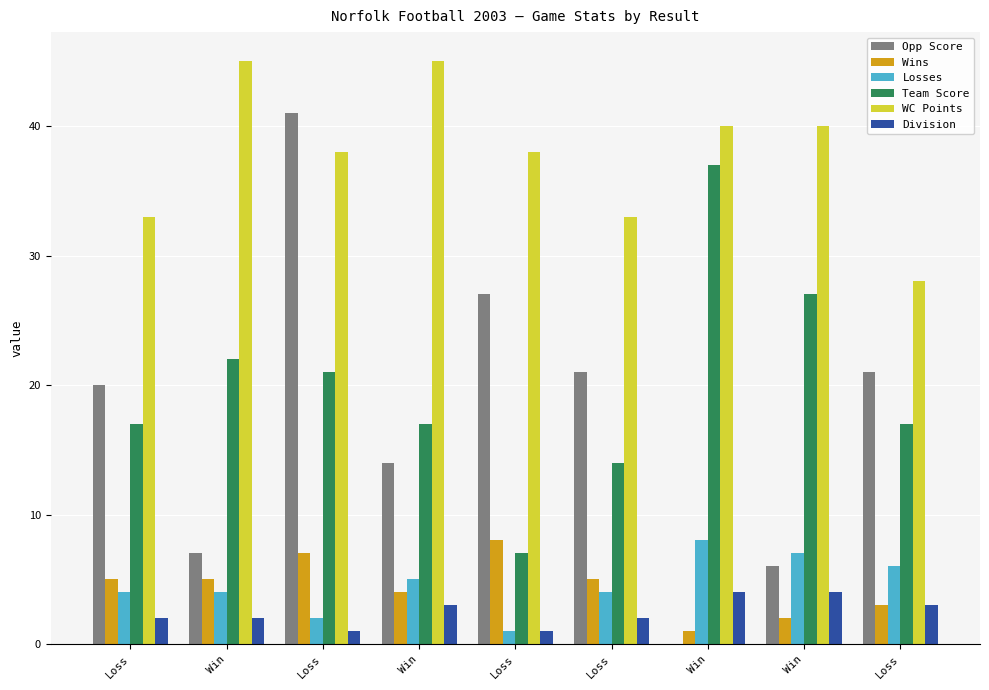

Reading right to left, extract all data points from this chart.

Opp Score: 21	6	0	21	27	14	41	7	20
Wins: 3	2	1	5	8	4	7	5	5
Losses: 6	7	8	4	1	5	2	4	4
Team Score: 17	27	37	14	7	17	21	22	17
WC Points: 28	40	40	33	38	45	38	45	33
Division: 3	4	4	2	1	3	1	2	2